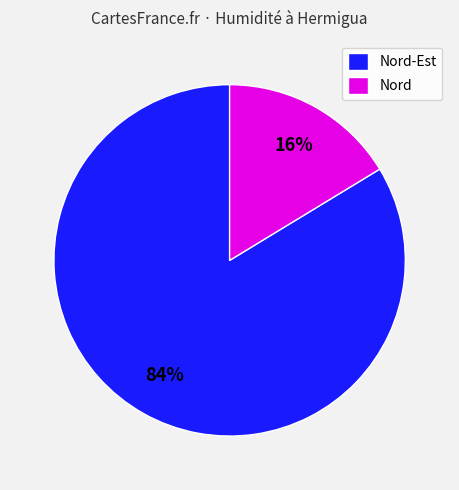

To the nearest percent, what percentage of the pie is Nord-Est?

84%